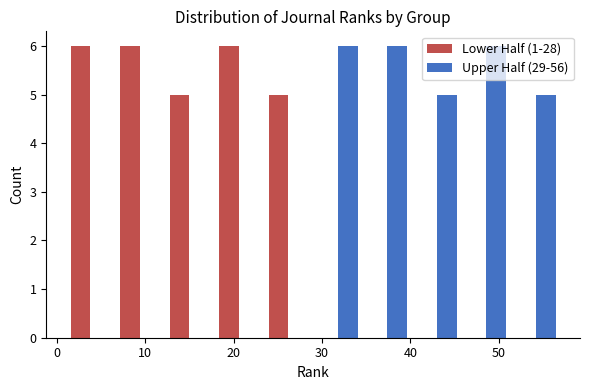

What is the height of the Lower Half (1-28) bar covering 6.6 to 12.2 on the x-axis? Neither the bar edges nor the heights are printed on the chart, so give them approximately, as read against the axes.

6